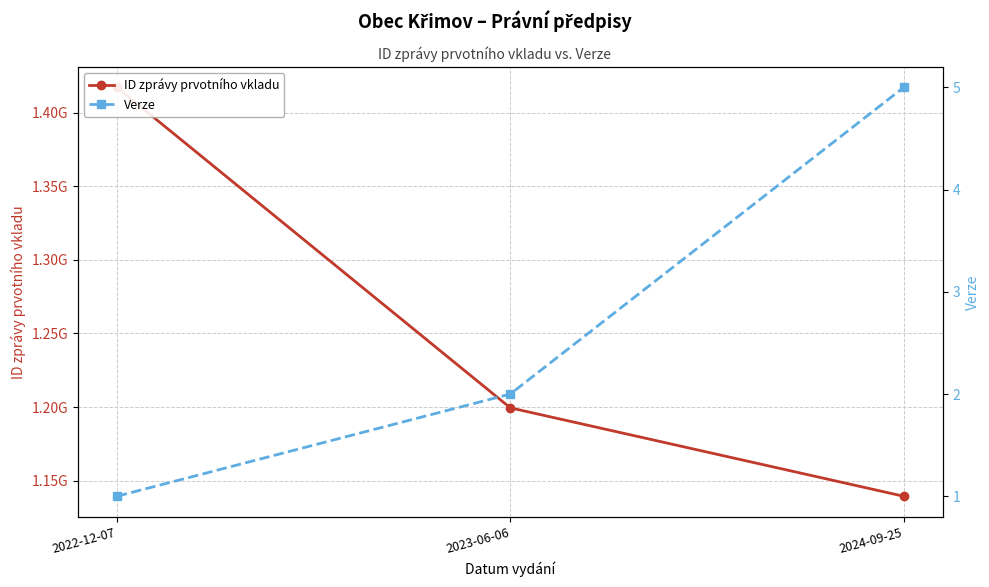

What is the label of the 3rd point from the right?

2022-12-07